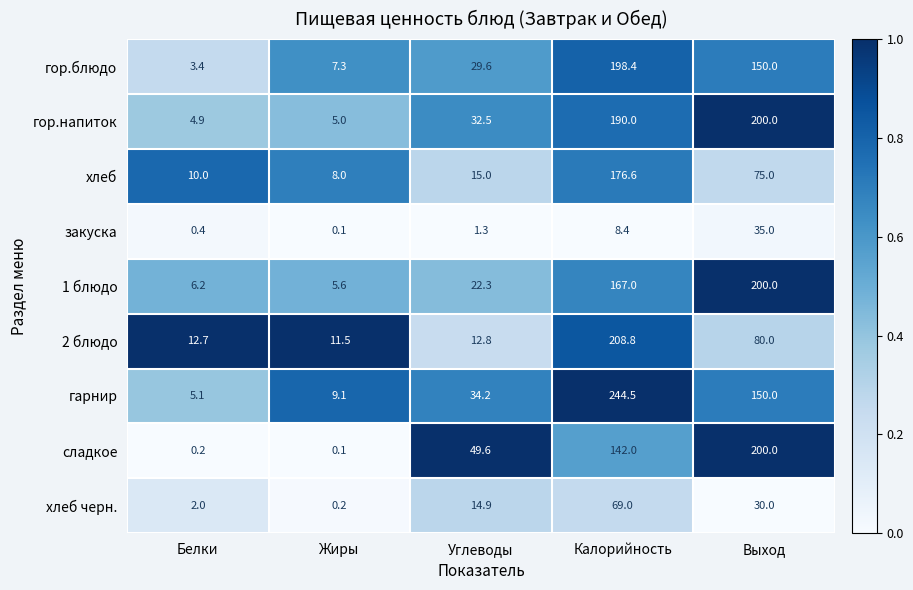

What is the greatest value displayed?

244.5